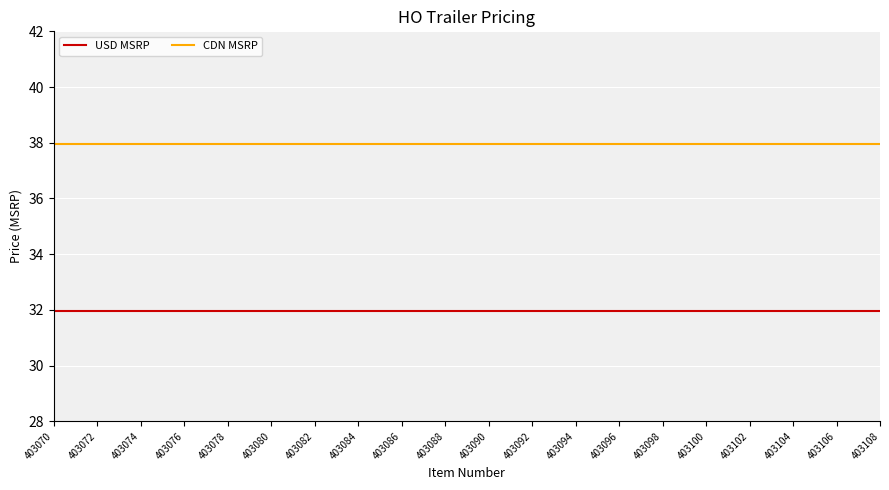

Rank the series at 403108 from highest to lowest value.

CDN MSRP, USD MSRP